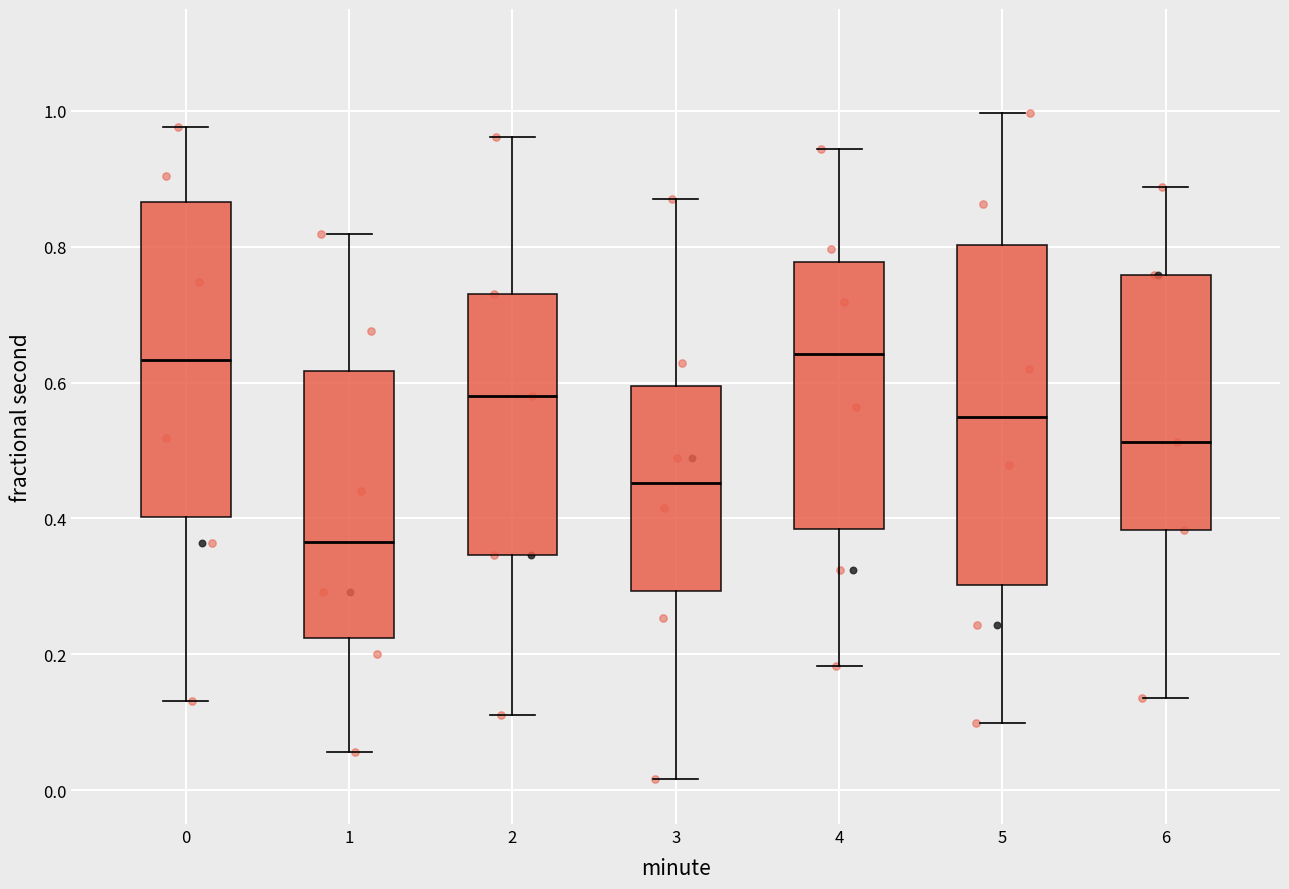

Which box is the tallest, from its lower edge to its upper edge?

5